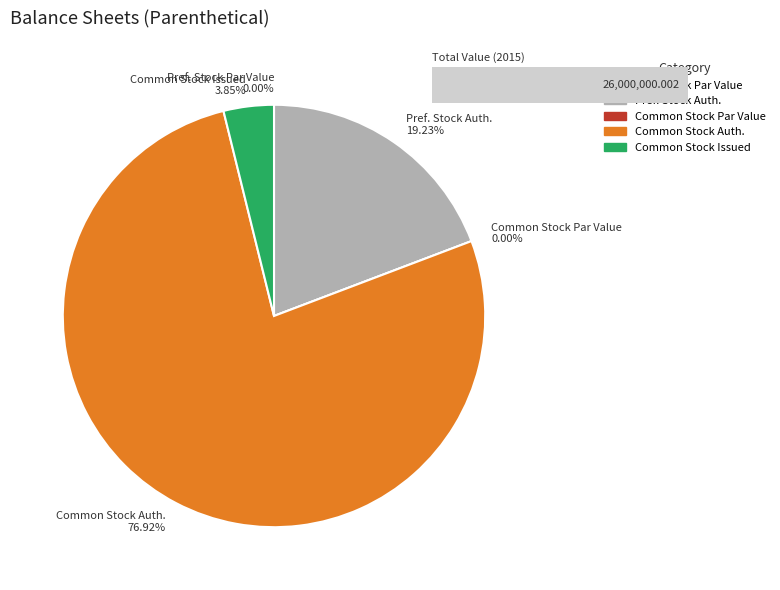

True or false: Common Stock, Shares Authorized accounts for 88% of the total.

False